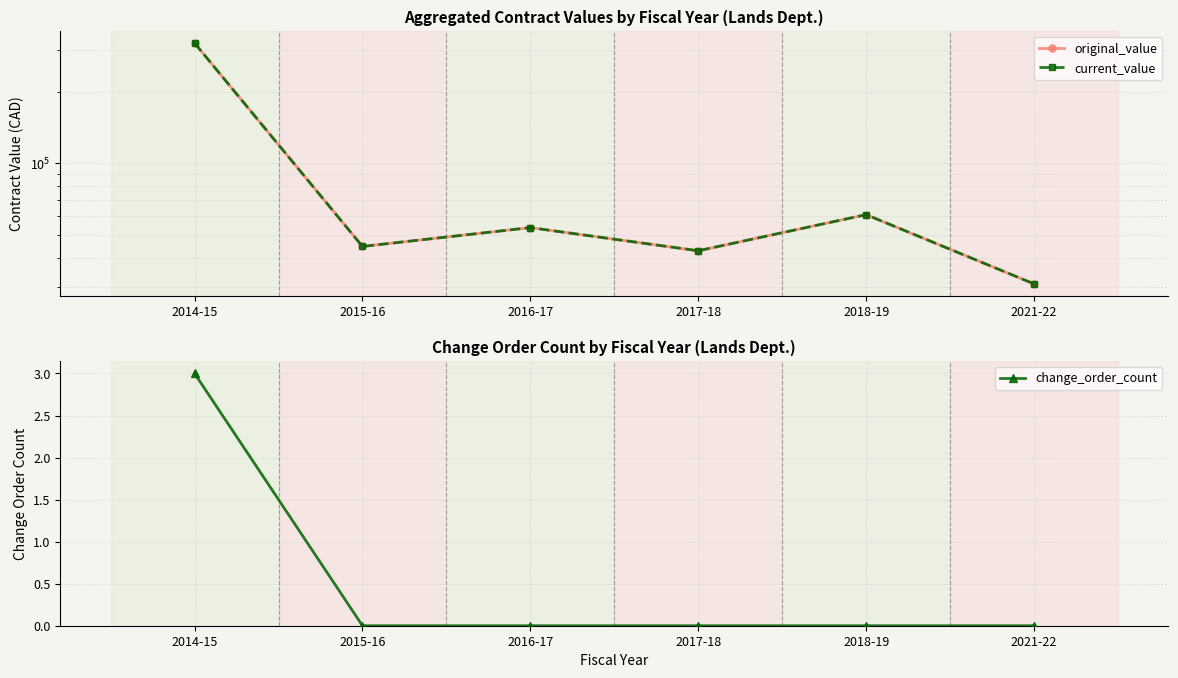

What is the difference between the maximum and minimum values in the change_order_count series?

3